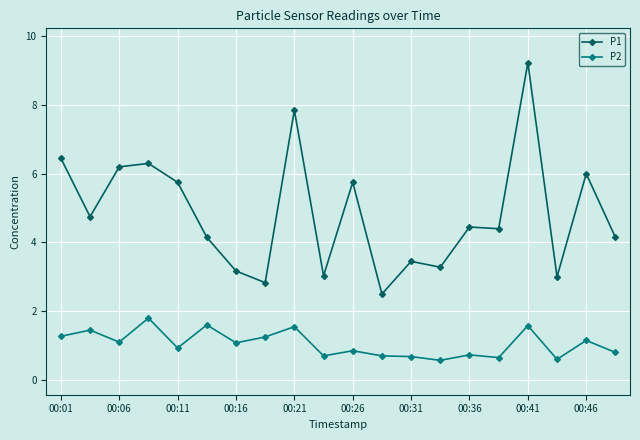

What is the average value of the P1 series?

4.8